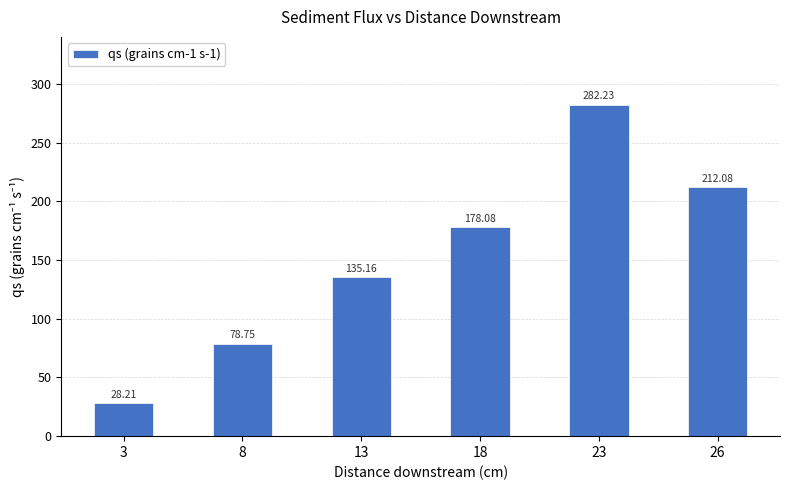

What is the sum of all values?

914.5